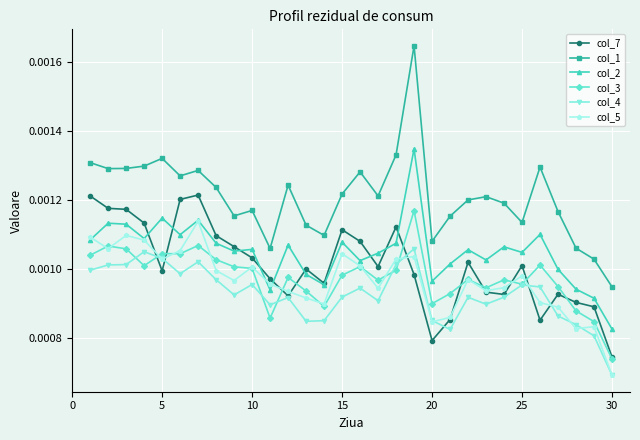

At how many categories does at least one series exceed 0?

30